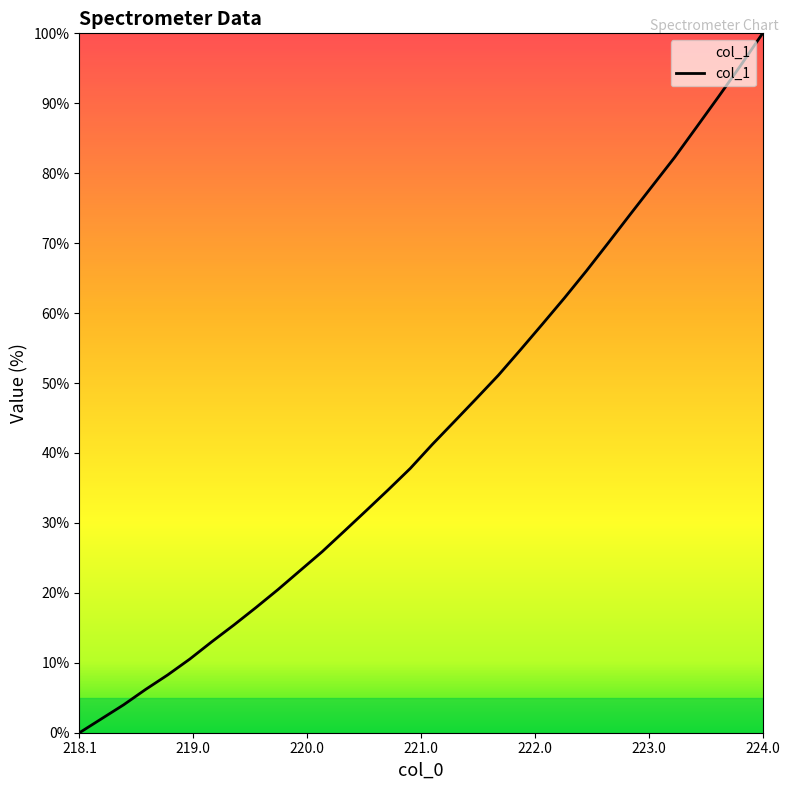

What is the difference between the maximum and minimum values?

100.0